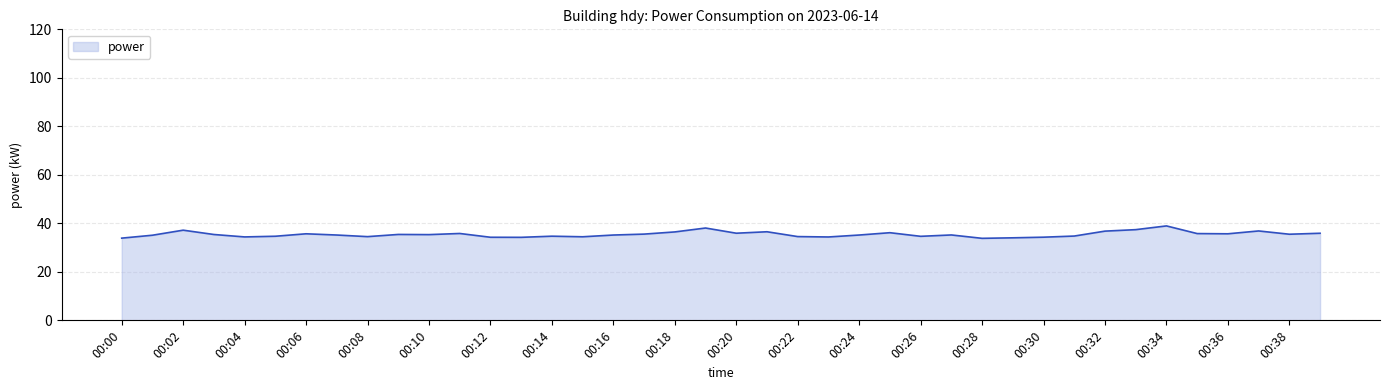

What is the difference between the maximum and minimum values?

5.1